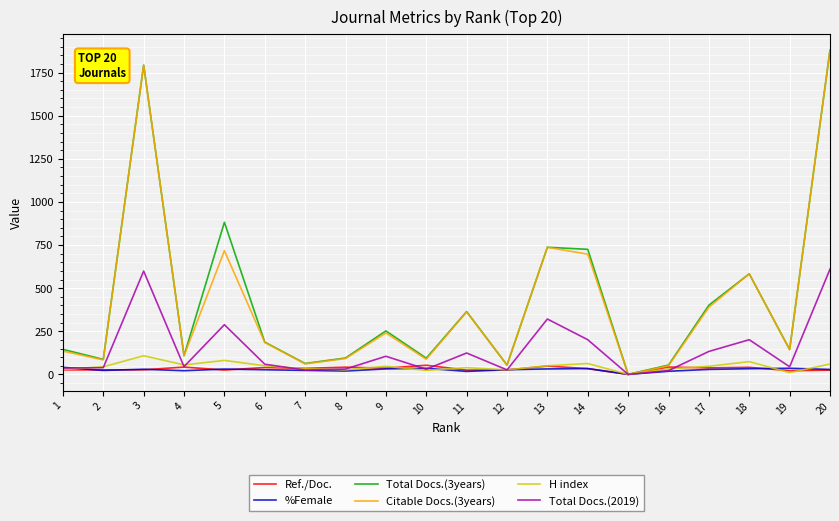

What is the maximum value for H index?

108.0